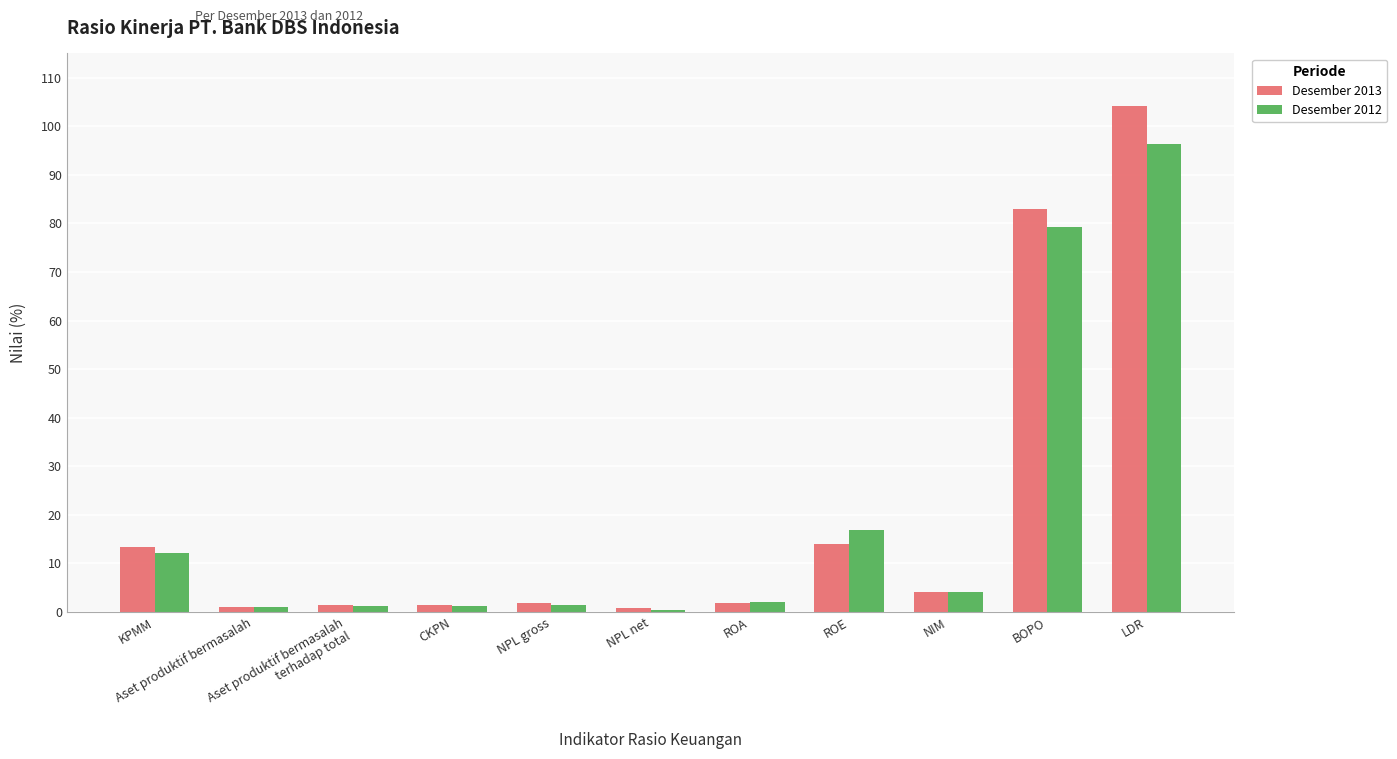

At which category is the sum across all series the highest?

LDR